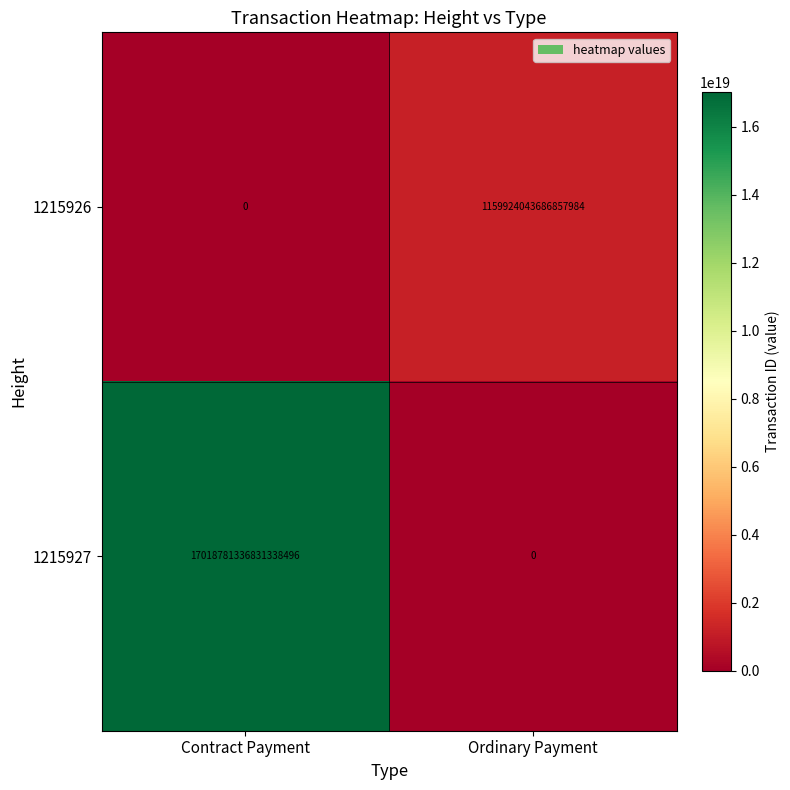

Which series has the largest range (max minus min)?

1215927